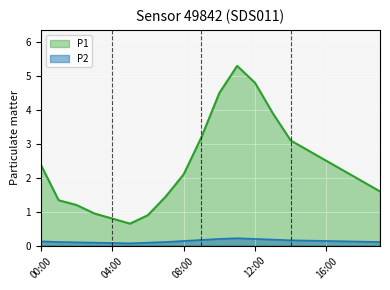

Which series has the widest spread of values?

P1